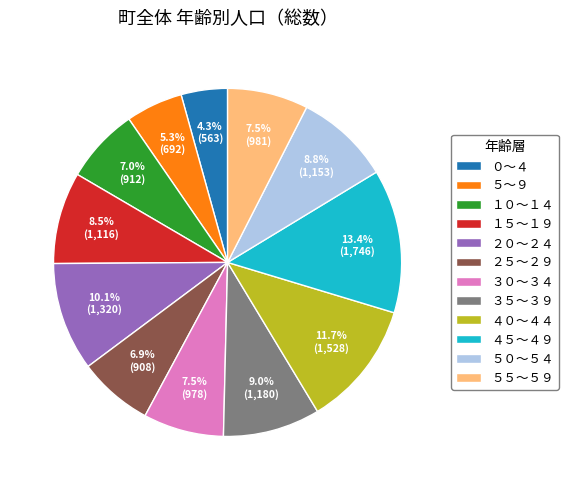

What percentage is the ２５～２９ slice, to the nearest percent?

7%